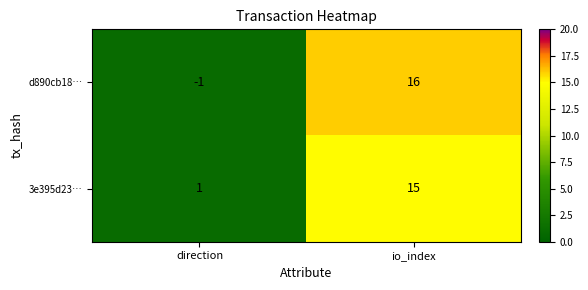

Rank the series by their maximum value, from highest to lowest.

d890cb18…, 3e395d23…